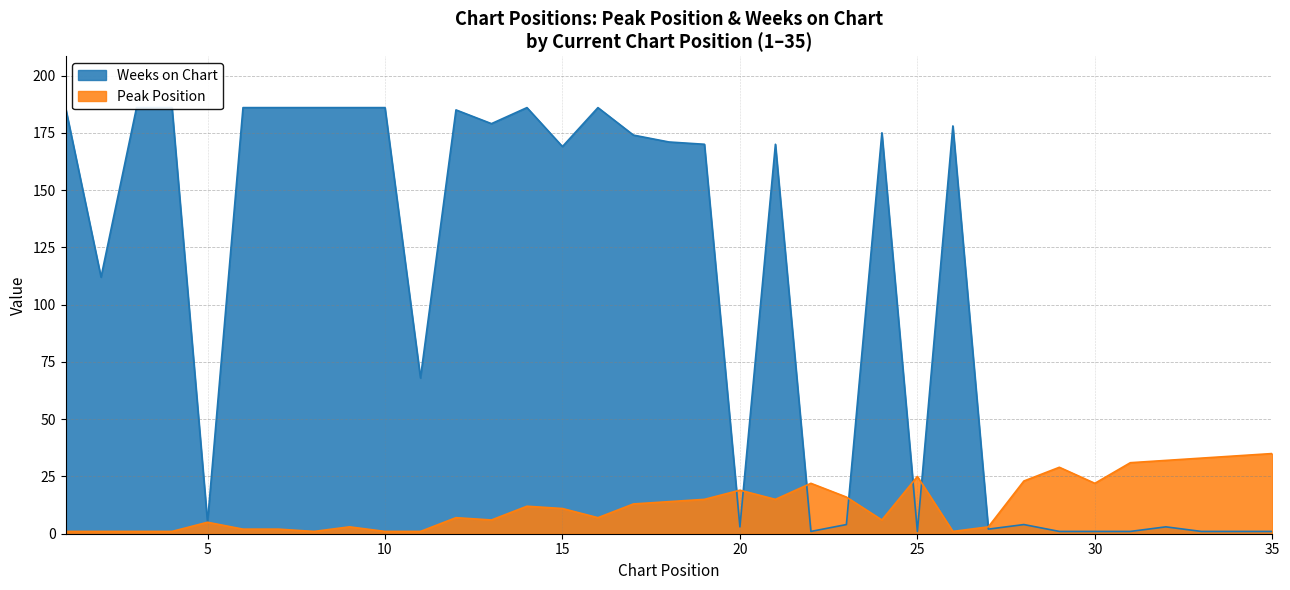

What are all the series names shown in the legend?

Peak Position, Weeks on Chart